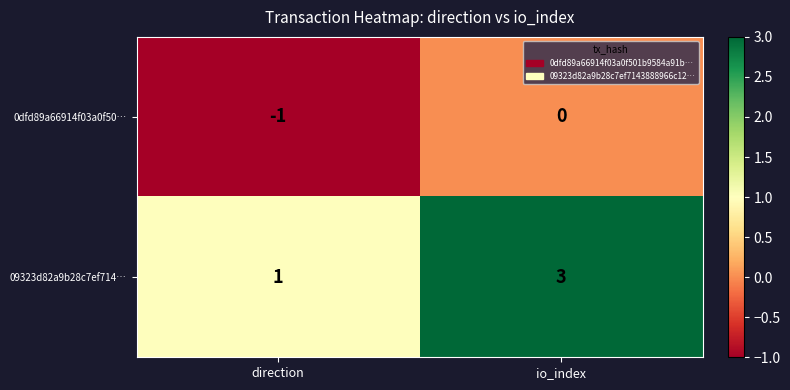

Which series has the widest spread of values?

09323d82a9b28c7ef714…